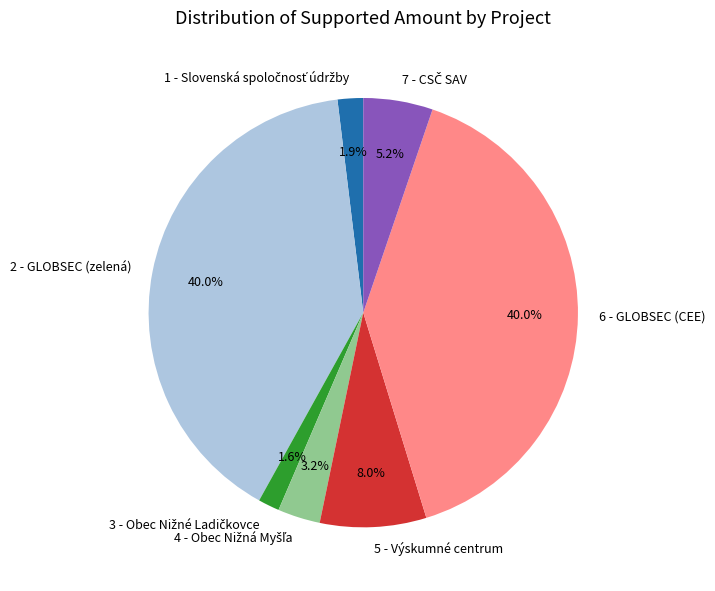

Is there any slice that represents more than half of the pie?

No